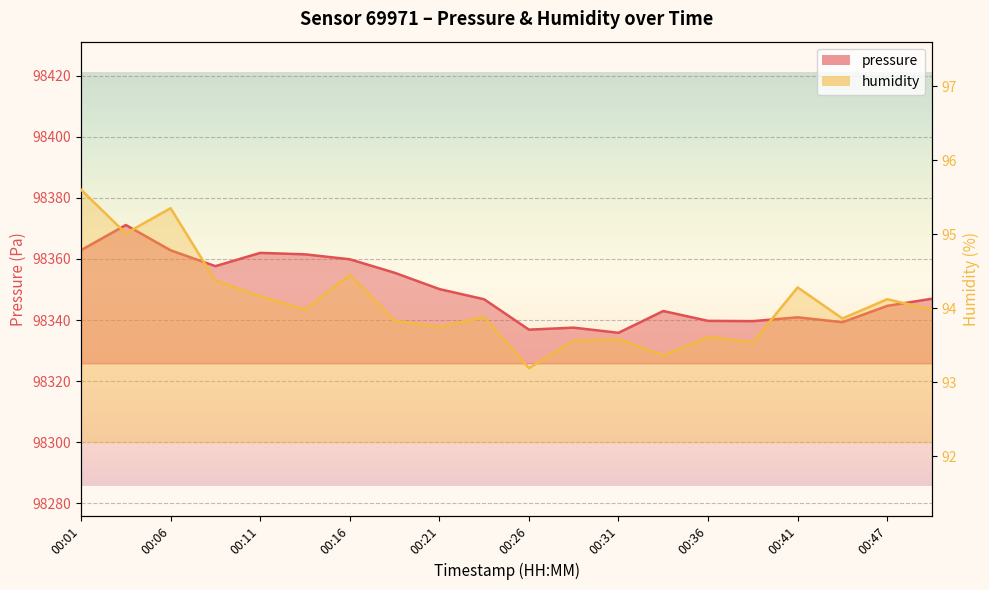

What is the difference between the maximum and minimum values in the humidity series?

2.4